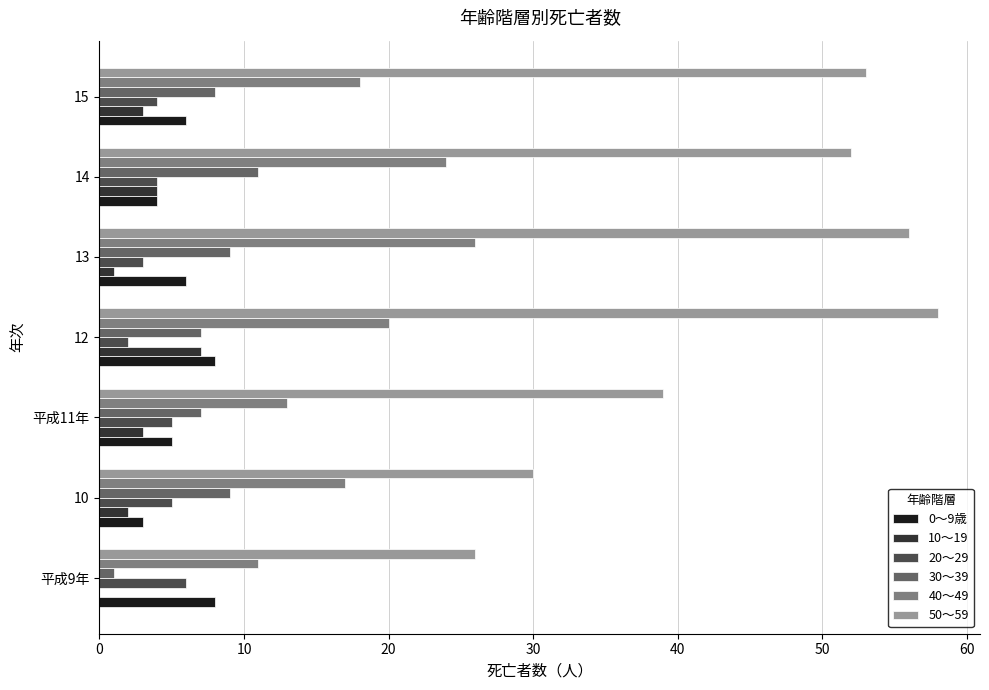

Is the value of 0～9歳 at 15 greater than the value of 10～19 at 10?

Yes